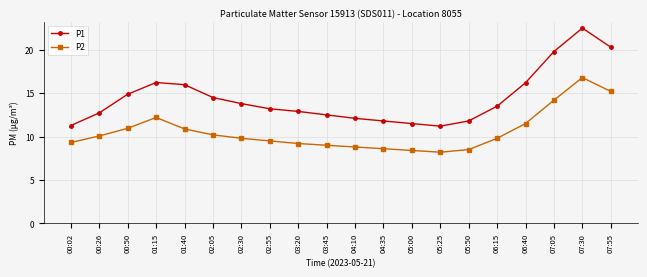

What is the label of the 13th point from the right?

02:55